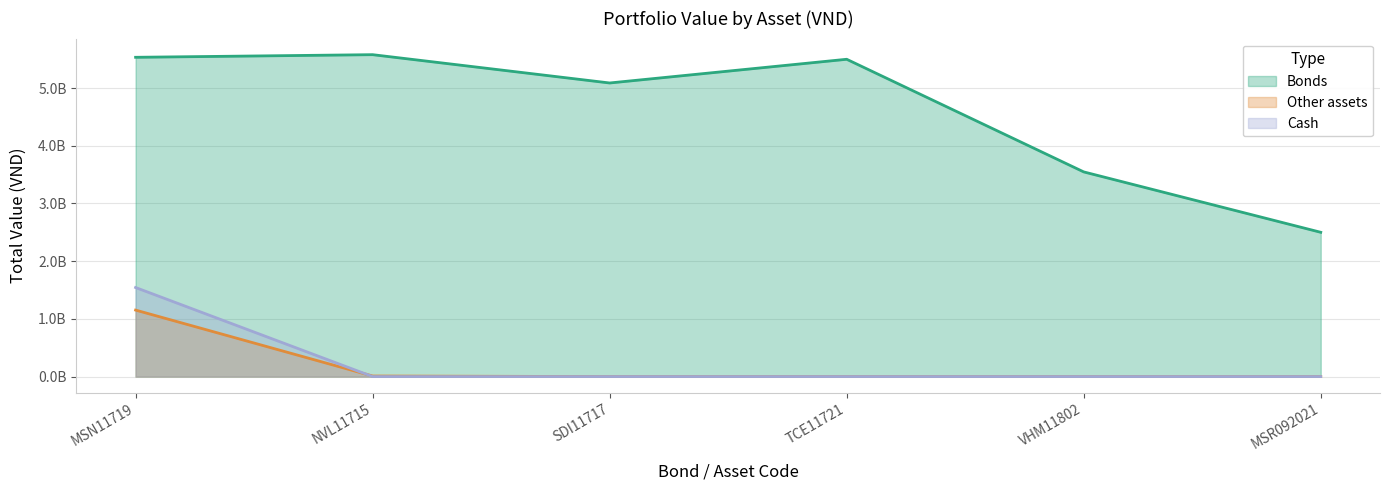

What is the highest value of the Bonds series?

5579536600